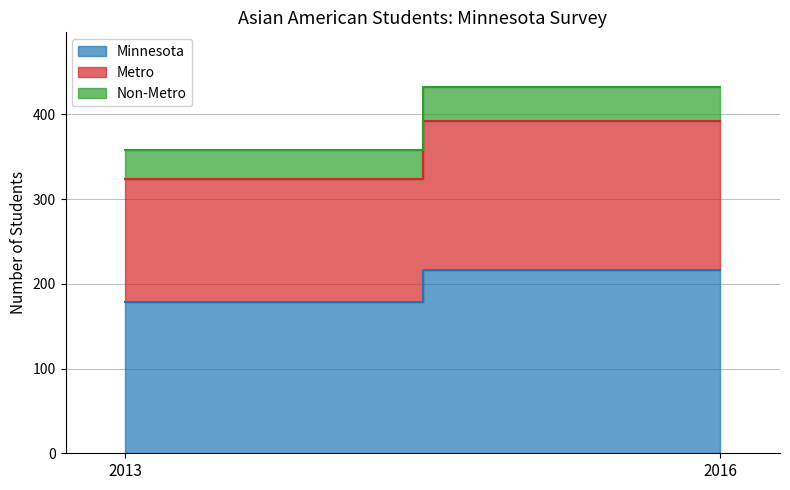

Reading left to right, list all the values displayed in this chart.

Minnesota: 179	216
Metro: 145	176
Non-Metro: 34	40